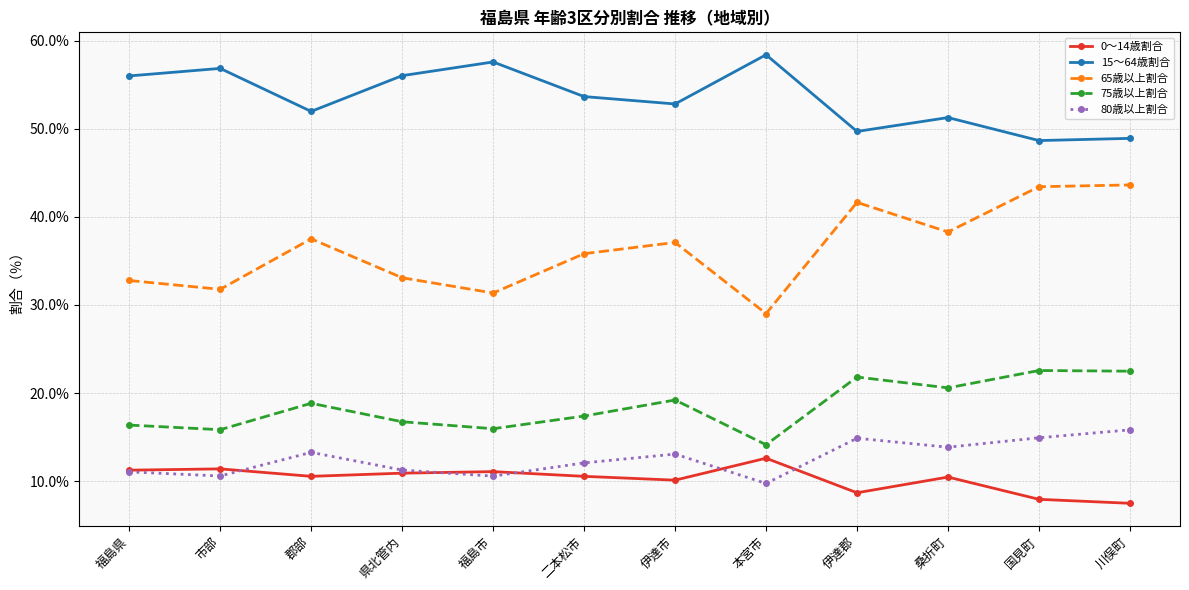

Rank the series by their maximum value, from highest to lowest.

15～64歳割合, 65歳以上割合, 75歳以上割合, 80歳以上割合, 0～14歳割合